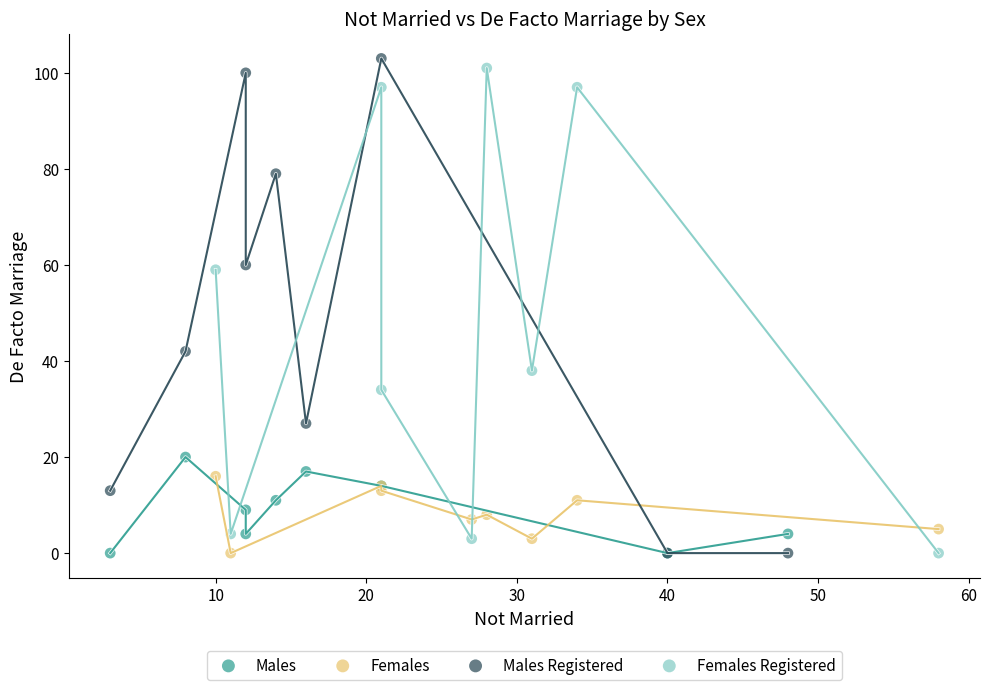

Which series has the largest Y range (max minus min)?

Males Registered